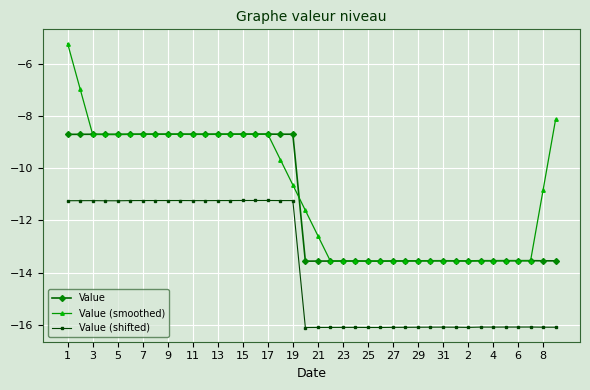

True or false: Value (shifted) has more than 1 points higher than both neighbors.

True